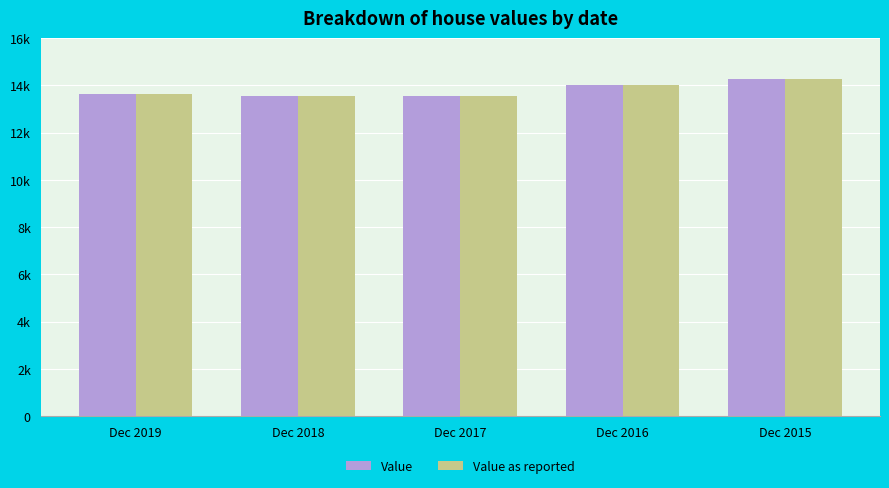

Does the chart contain any negative values?

No